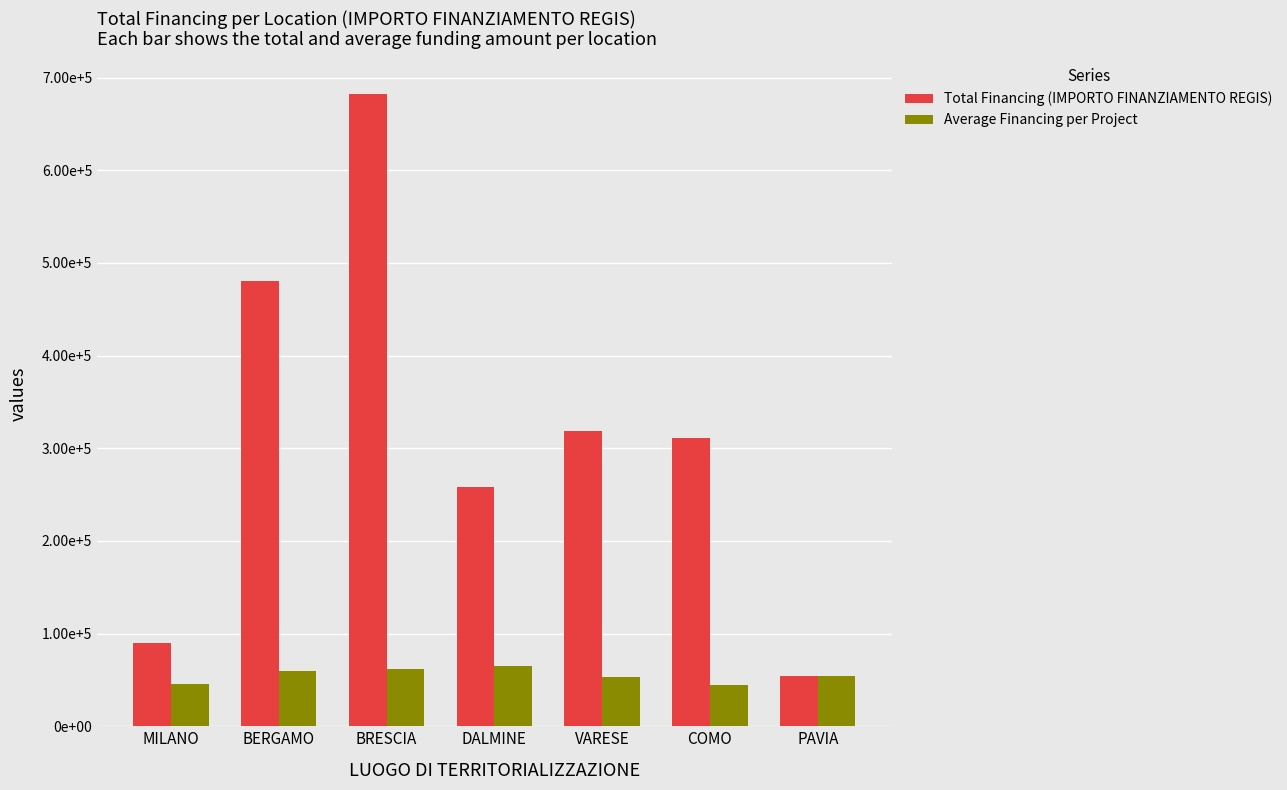

What are all the series names shown in the legend?

Total Financing (IMPORTO FINANZIAMENTO REGIS), Average Financing per Project